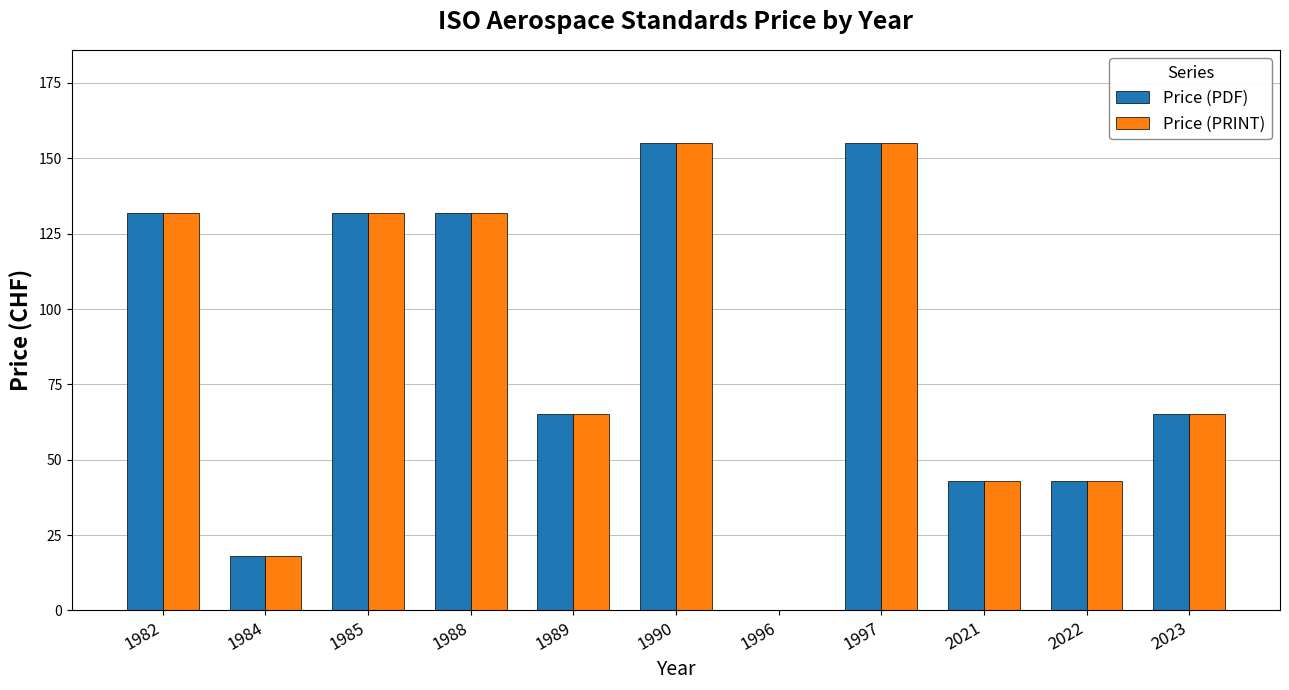

Where does the Price (PDF) series first go above 65?

1982